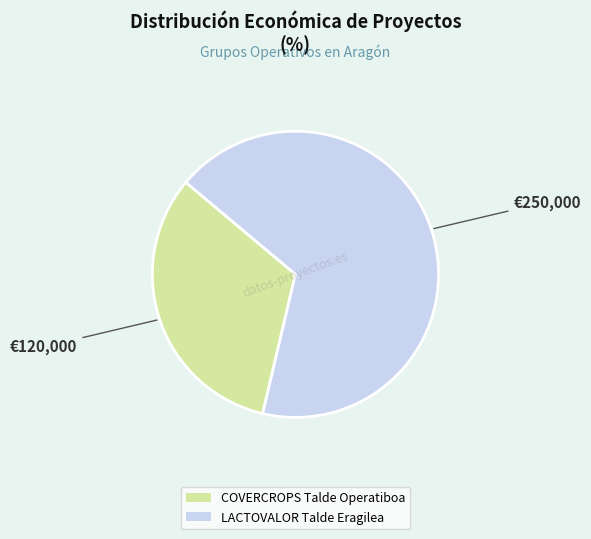

Which slice is the largest?

LACTOVALOR Talde Eragilea